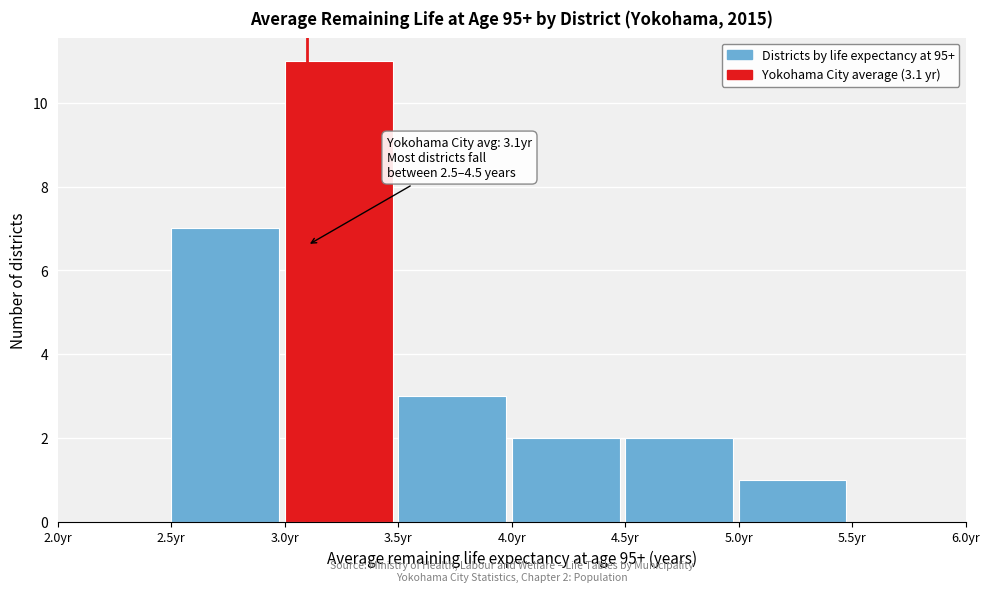

Which range on the x-axis has the tallest bar?

3.0 to 3.5